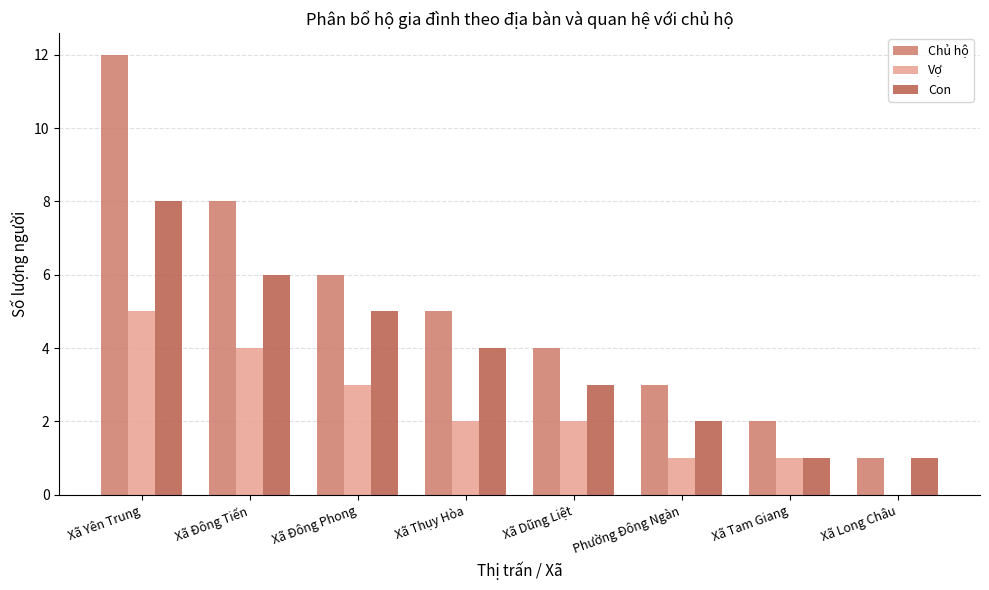

What is the sum of the Con values at Phường Đông Ngàn and Xã Dũng Liệt?

5